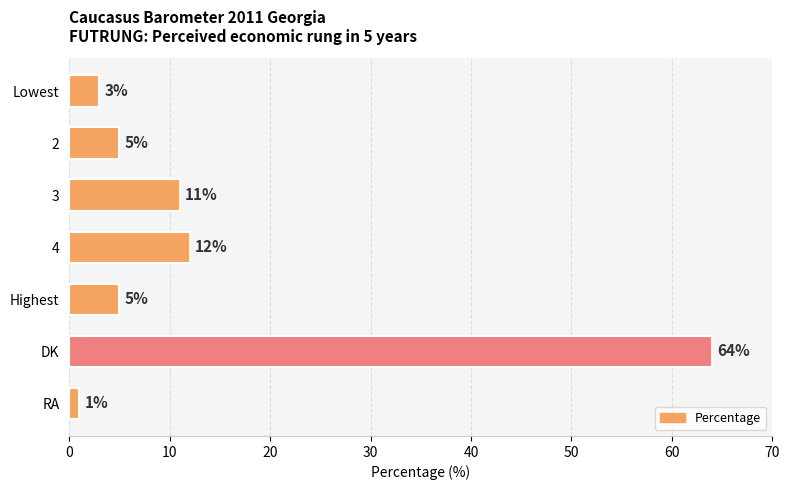

What is the difference between the values at RA and DK?

63